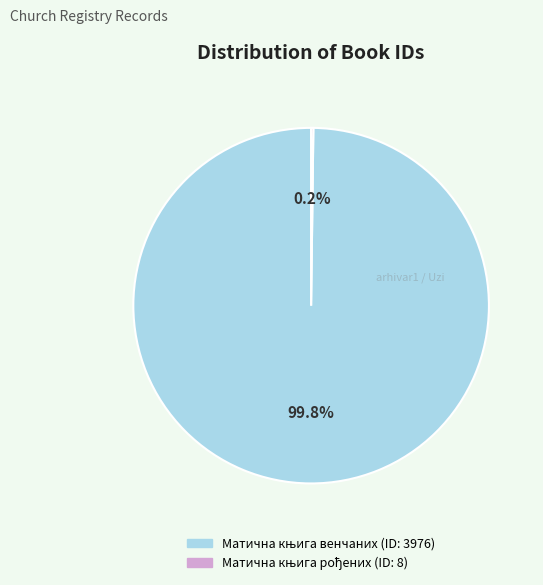

Is there any slice that represents more than half of the pie?

Yes